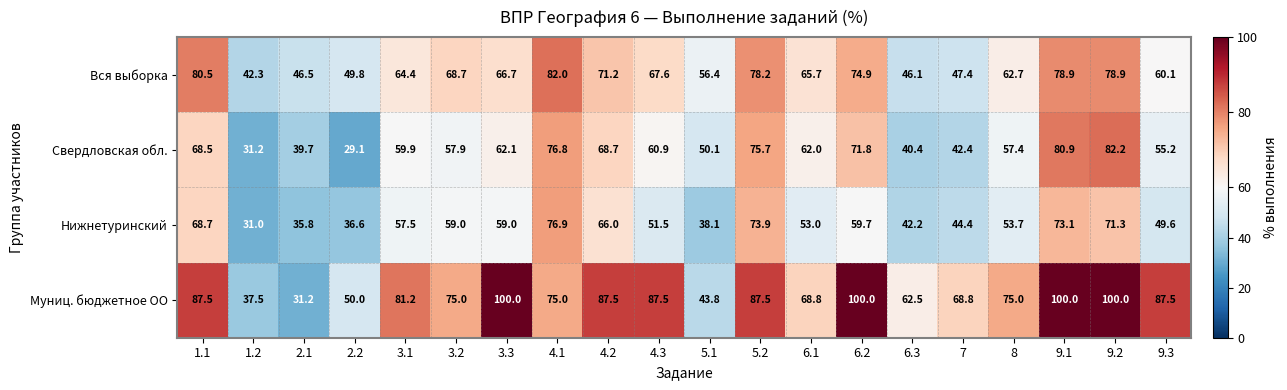

The Свердловская обл. series shows 57.9 at 3.2. True or false?

True